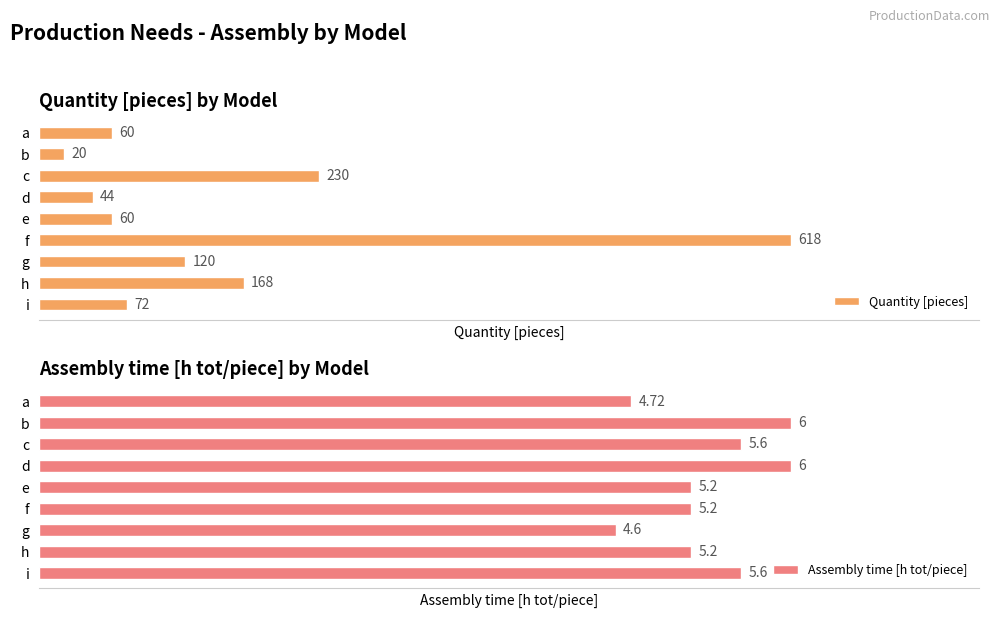

What is the average value of the Quantity [pieces] series?

154.7